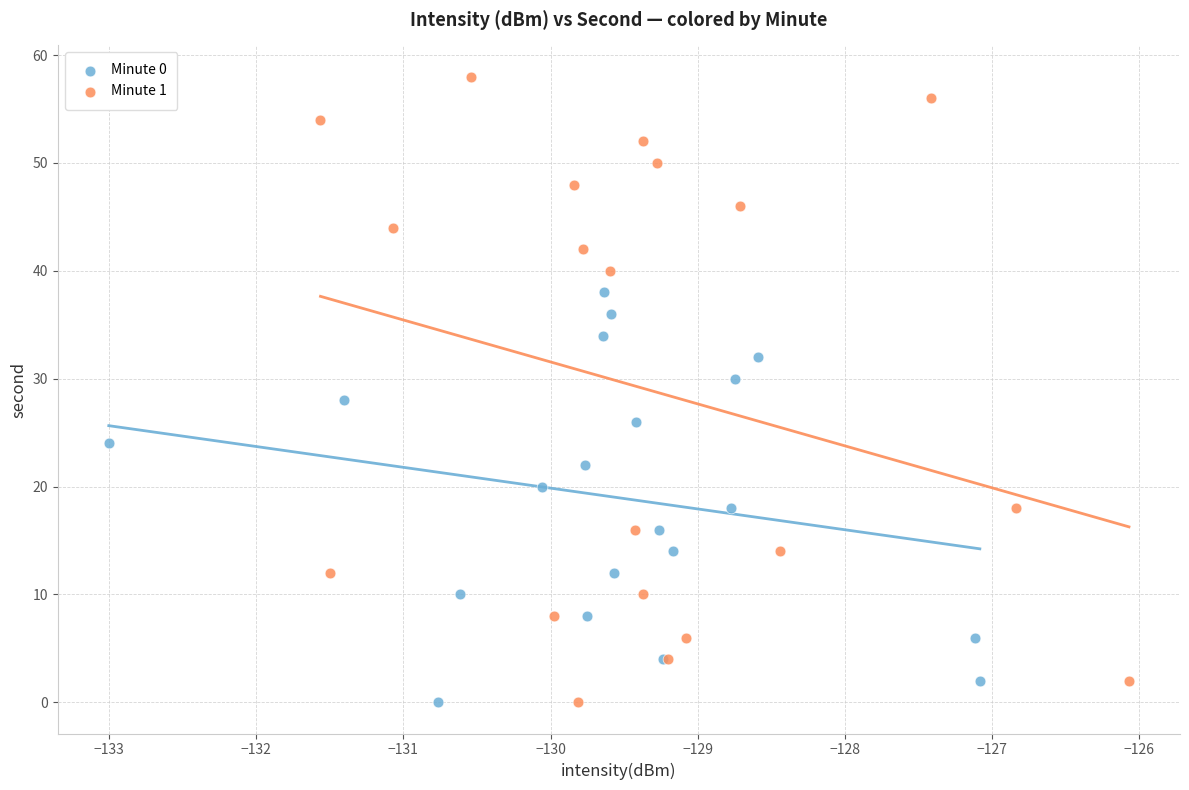

Which series reaches the maximum Y coordinate?

Minute 1